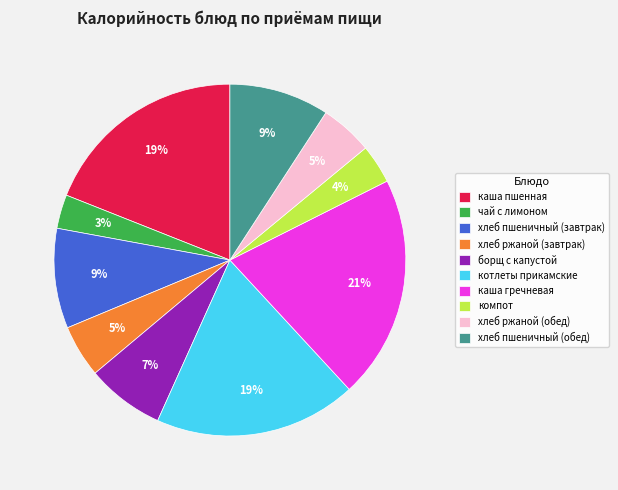

Which slice is the largest?

каша гречневая